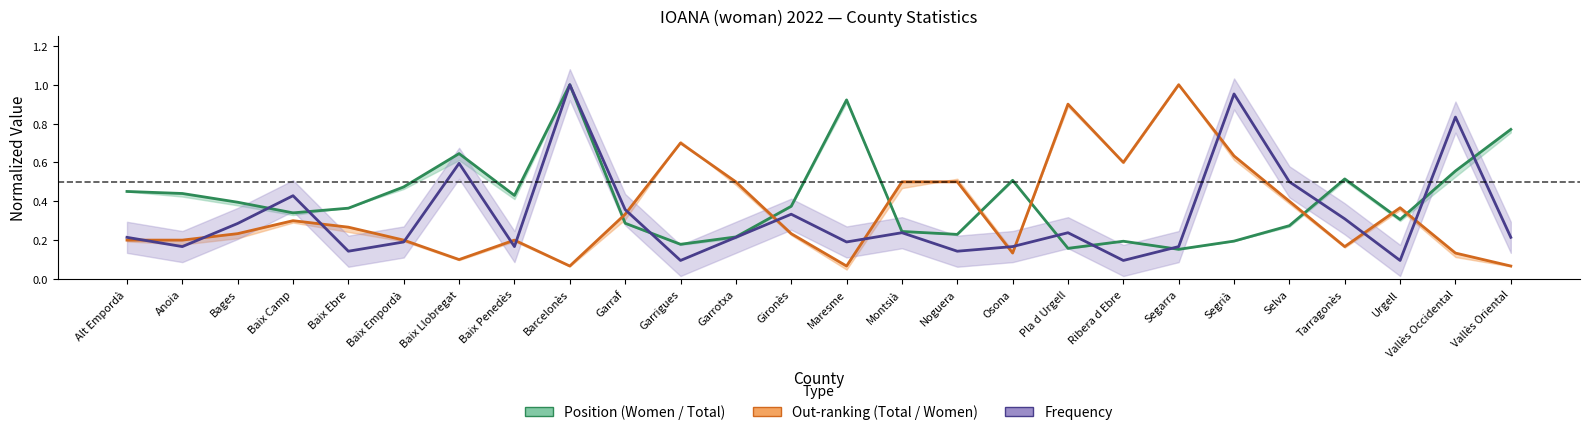

List the series in order of their overall mean, lowest first.

Frequency, out Women, Position Women